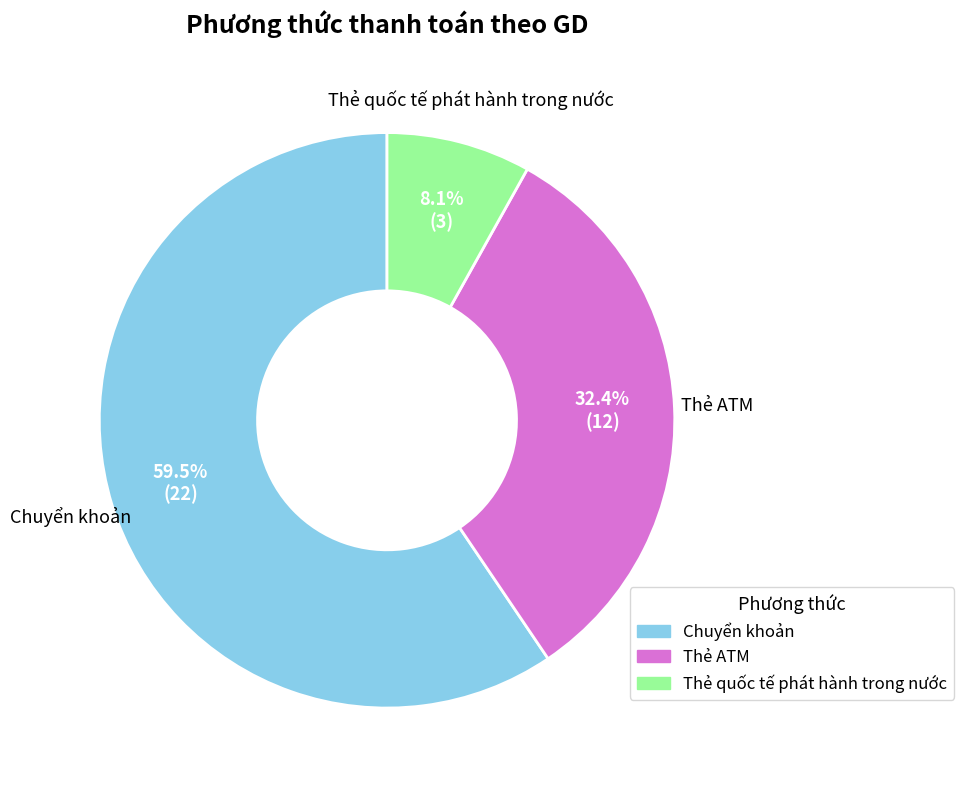

To the nearest percent, what is the difference between the largest and smallest slice percentages?

51%